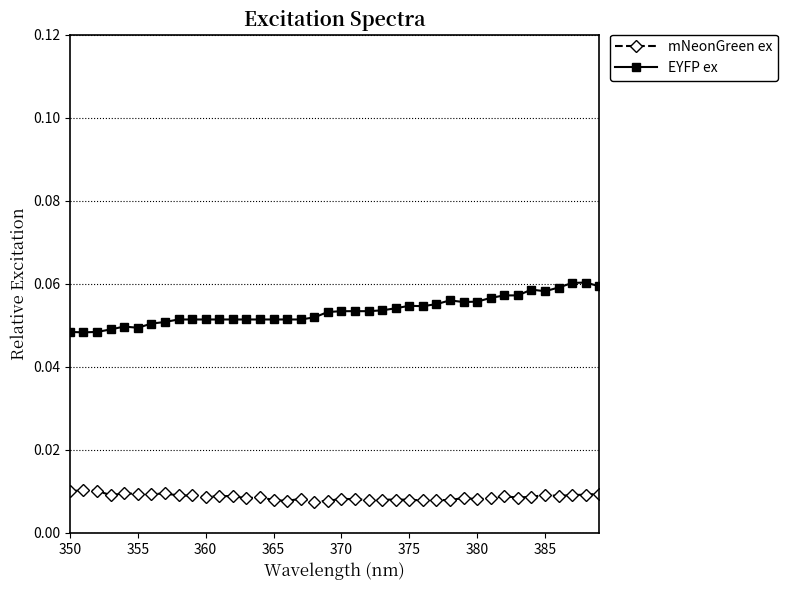

List the series in order of their overall mean, highest first.

EYFP ex, mNeonGreen ex